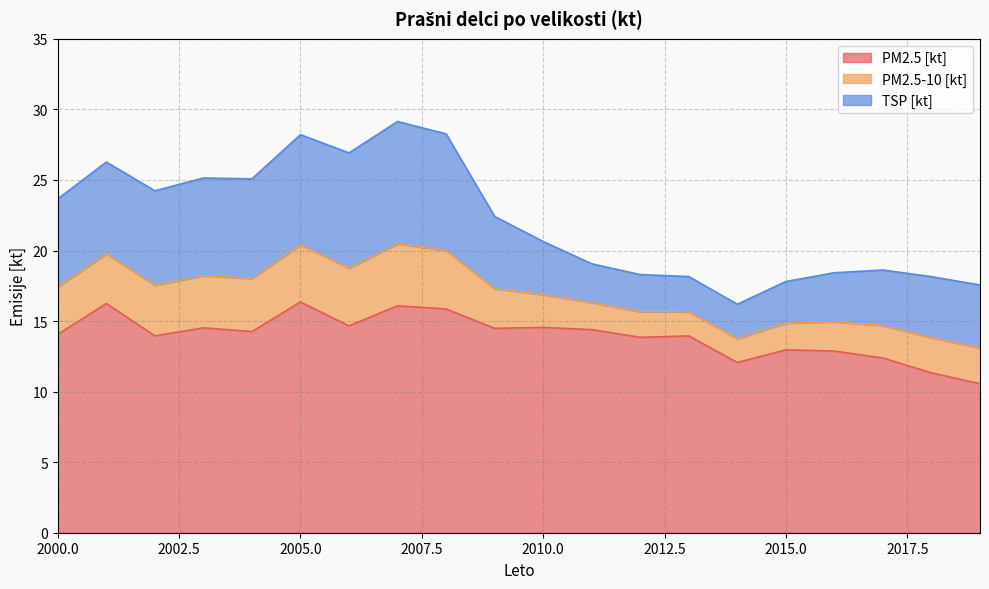

At which category does the chart reach its minimum across all series?

2019